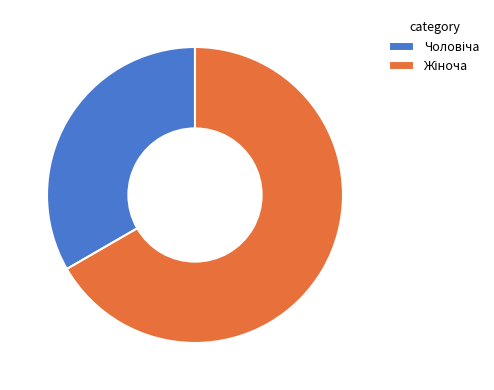

Count the number of slices in the pie.

2